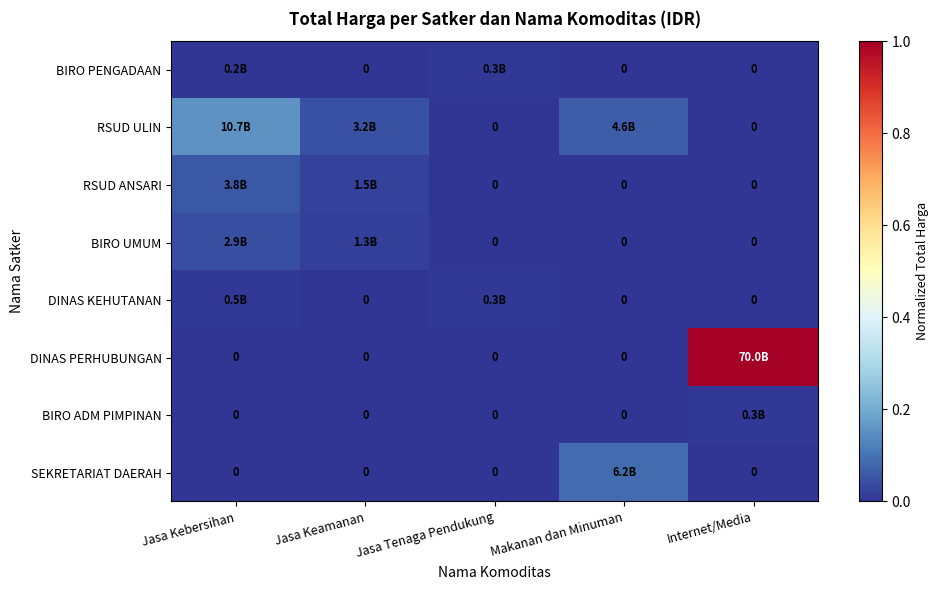

Rank the series by their maximum value, from lowest to highest.

BIRO PENGADAAN, BIRO ADM PIMPINAN, DINAS KEHUTANAN, BIRO UMUM, RSUD ANSARI, SEKRETARIAT DAERAH, RSUD ULIN, DINAS PERHUBUNGAN